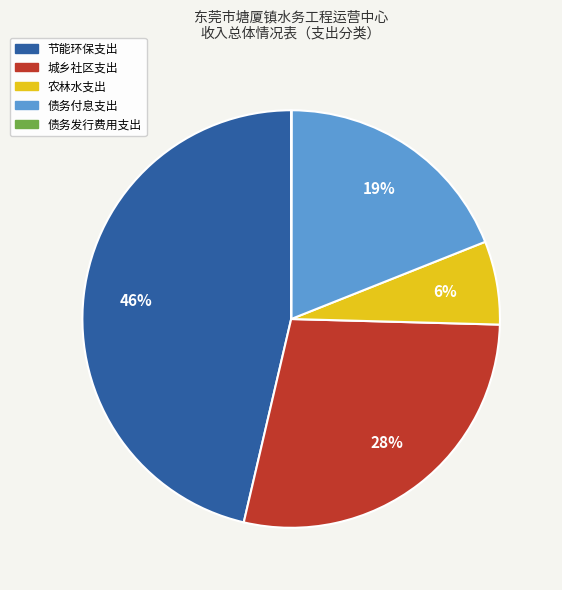

To the nearest percent, what is the difference between the largest and smallest slice percentages?

46%